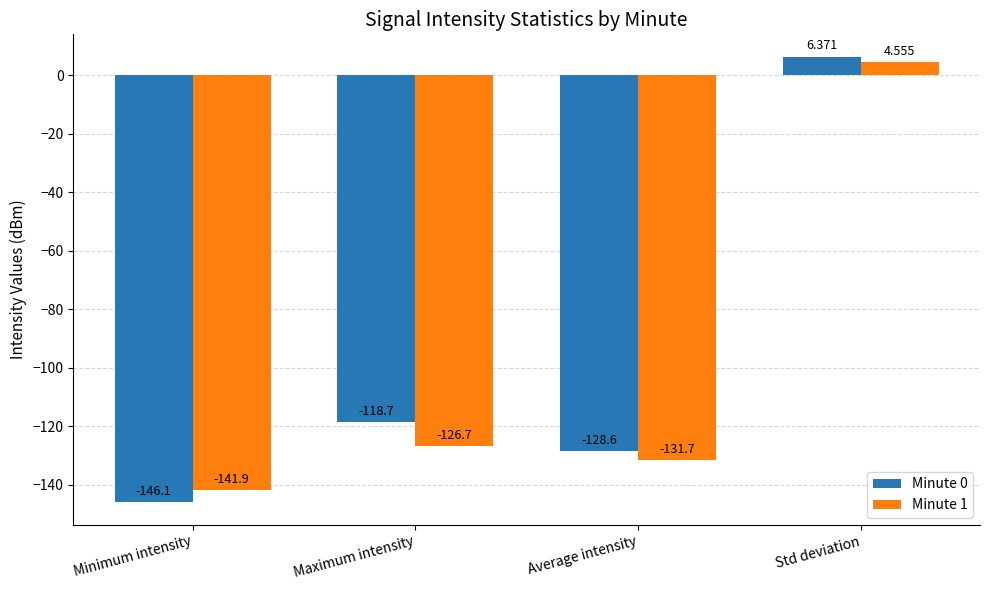

What is the difference between the highest and lowest values at Minimum intensity?

4.2